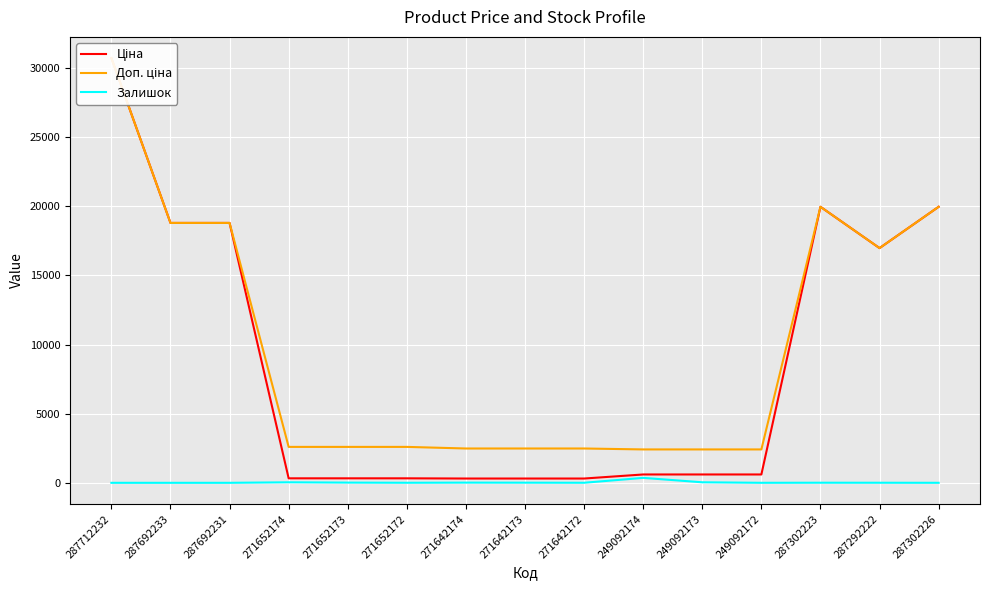

What is the difference between the Доп. ціна values at 287692233 and 271642173?

16314.4